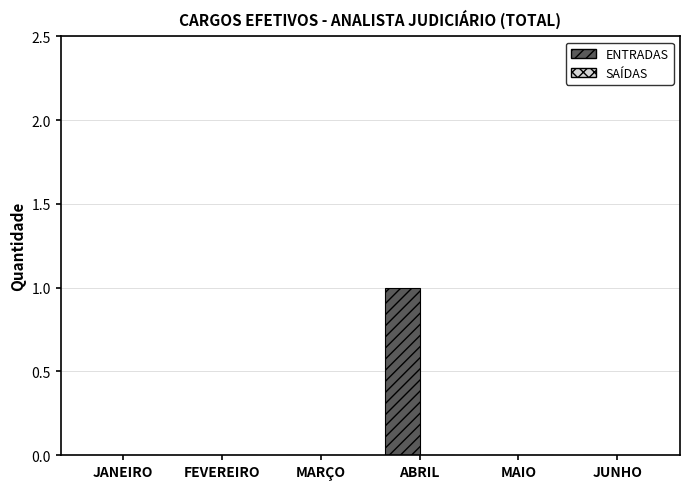

The value at JANEIRO is 0. True or false?

True